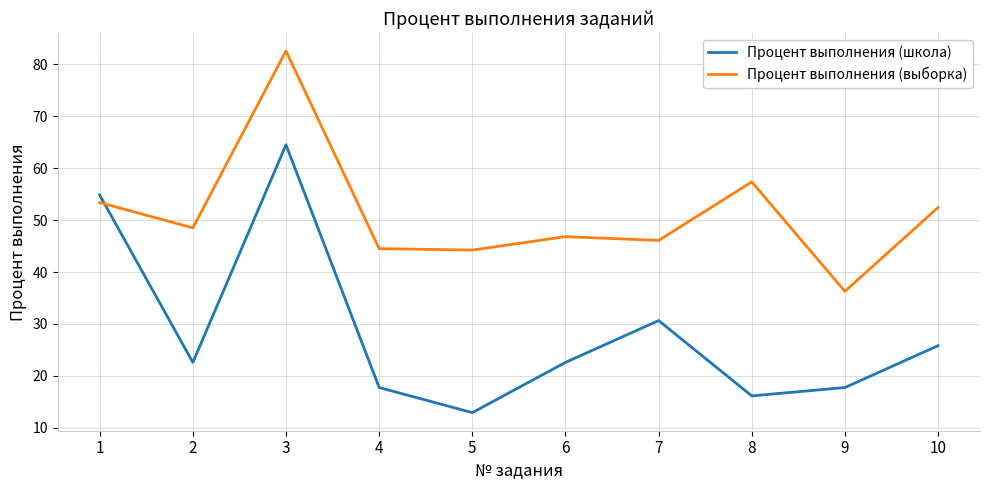

What value does the Процент выполнения (выборка) series have at 7?

46.1